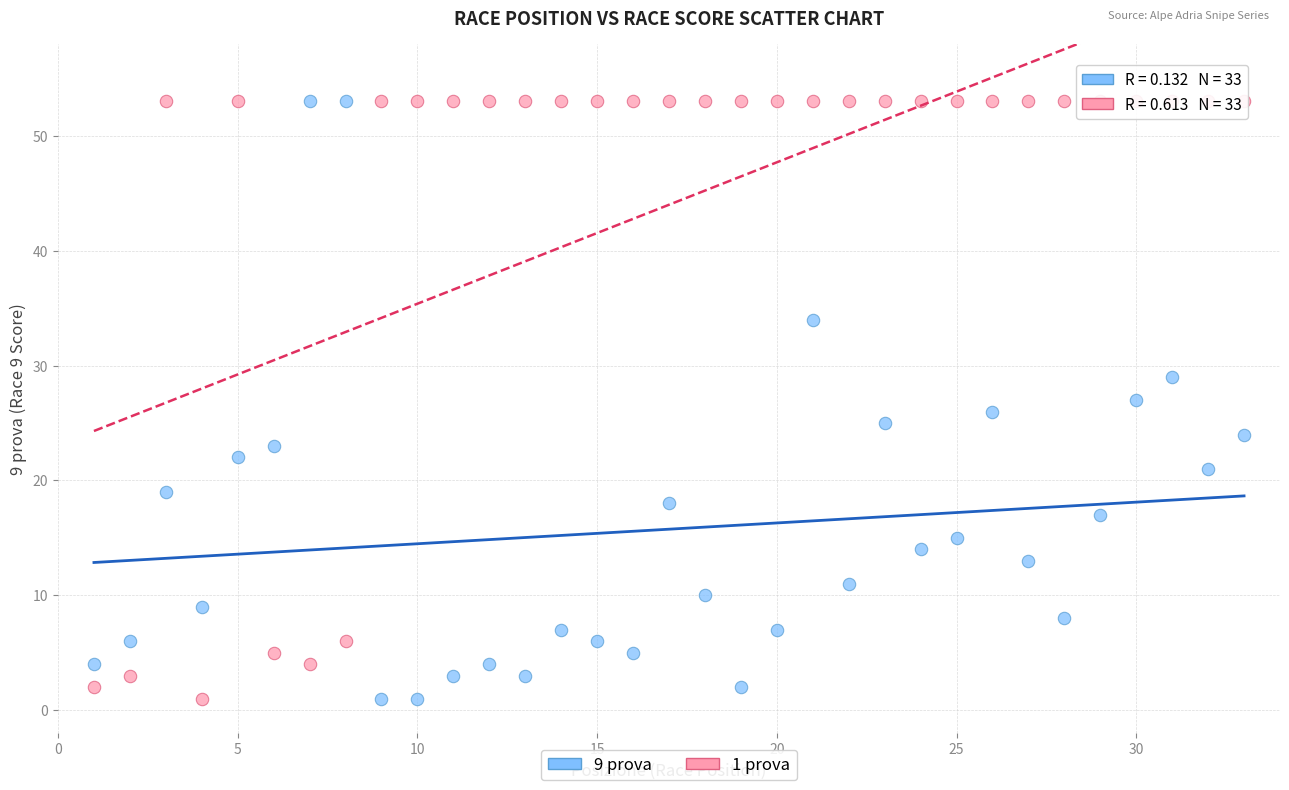

What is the X range (max minus min) for the scatter plot?

32